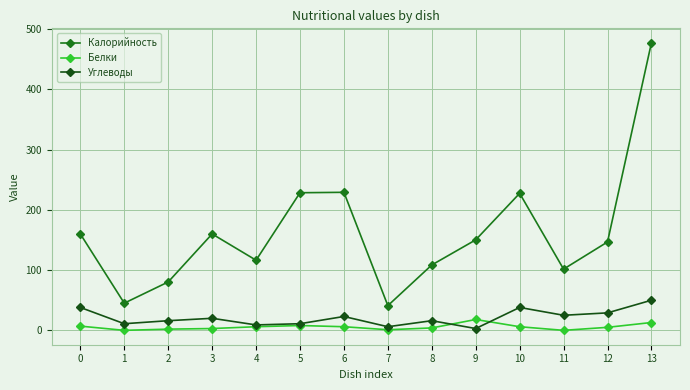

True or false: Белки has more than 1 interior local peaks.

True